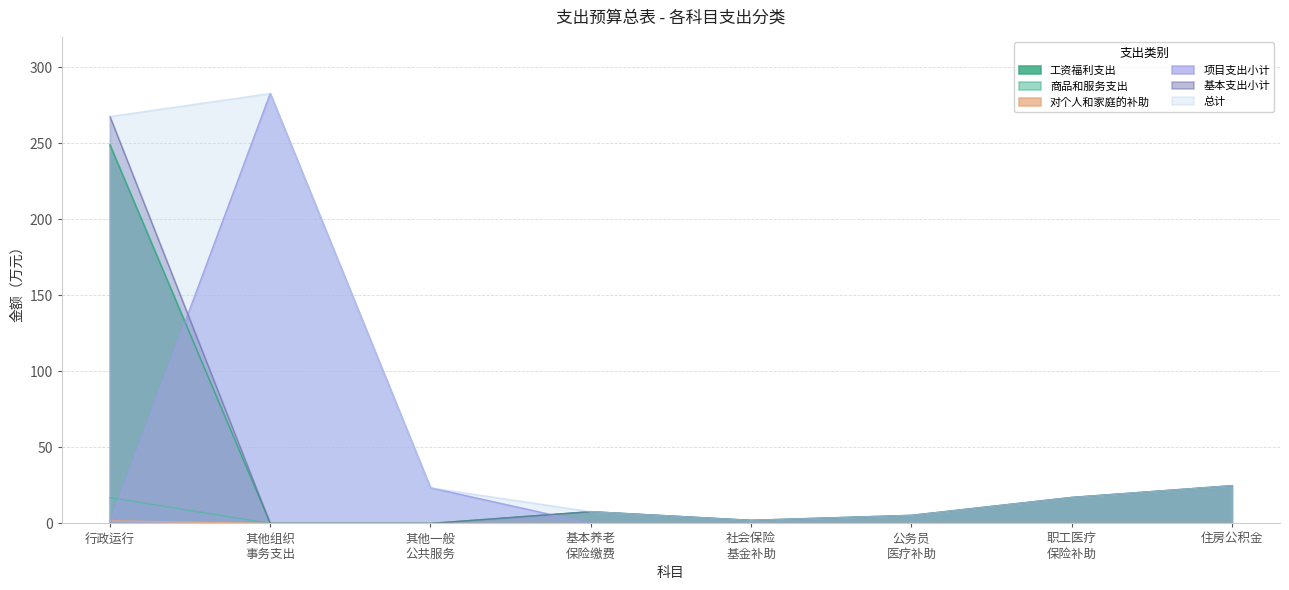

What is the difference between the highest and lowest values at 住房公积金?

24.8